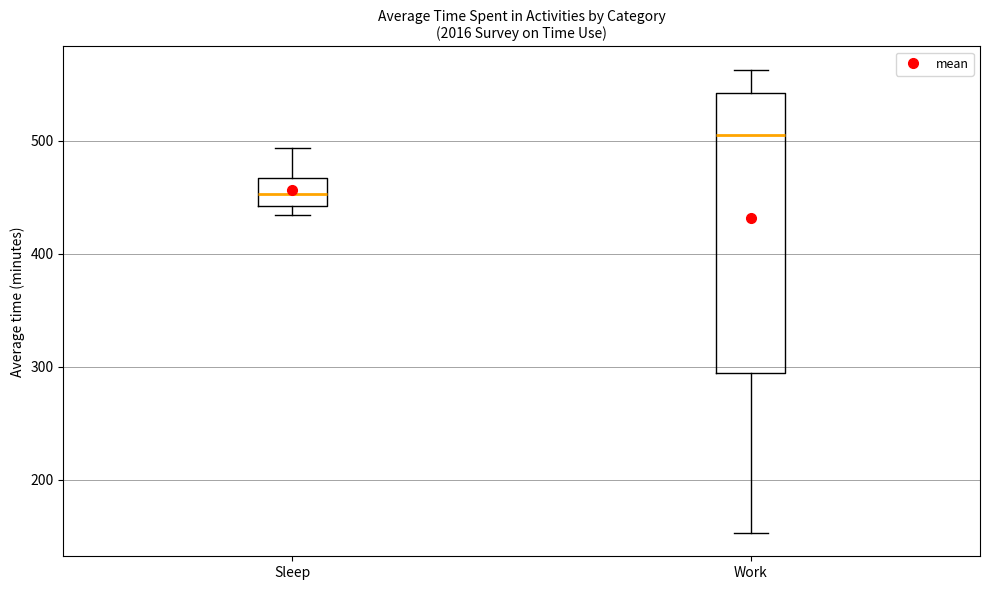

Where does the median line of the box for Sleep sit on the y-axis? The values are not printed on the chart, so give them approximately, as read against the axis.

450